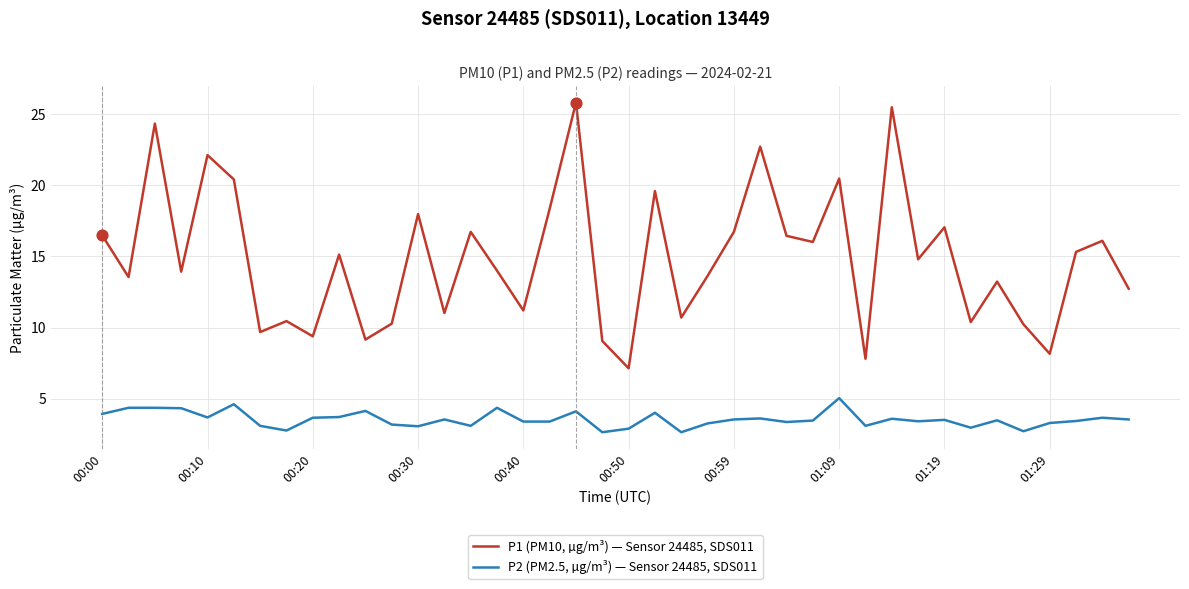

At how many categories does at least one series exceed 7?

40